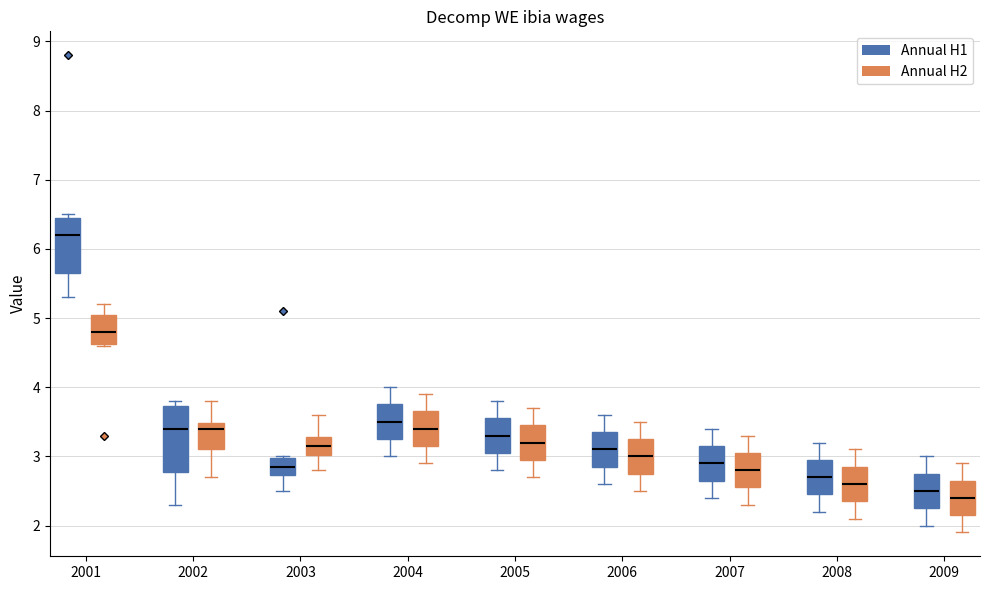

Reading left to right, read every box against the y-axis: the position of its median line, the range the box covers, and the ends of its whiskers. The values are not printed on the chart, so give them approximately, as read against the axis.

2001 (Annual H1): median 6.2, box 5.7 to 6.5, whiskers 5.3 to 6.5 (just above the box's upper edge)
2001 (Annual H2): median 4.8, box 4.6 to 5.1, whiskers 4.6 to 5.2
2002 (Annual H1): median 3.4, box 2.8 to 3.7, whiskers 2.3 to 3.8
2002 (Annual H2): median 3.4, box 3.1 to 3.5, whiskers 2.7 to 3.8
2003 (Annual H1): median 2.9, box 2.7 to 3.0, whiskers 2.5 to 3.0
2003 (Annual H2): median 3.2, box 3.0 to 3.3, whiskers 2.8 to 3.6
2004 (Annual H1): median 3.5, box 3.3 to 3.8, whiskers 3.0 to 4.0
2004 (Annual H2): median 3.4, box 3.2 to 3.7, whiskers 2.9 to 3.9
2005 (Annual H1): median 3.3, box 3.1 to 3.6, whiskers 2.8 to 3.8
2005 (Annual H2): median 3.2, box 3.0 to 3.5, whiskers 2.7 to 3.7
2006 (Annual H1): median 3.1, box 2.9 to 3.4, whiskers 2.6 to 3.6
2006 (Annual H2): median 3.0, box 2.8 to 3.3, whiskers 2.5 to 3.5
2007 (Annual H1): median 2.9, box 2.7 to 3.2, whiskers 2.4 to 3.4
2007 (Annual H2): median 2.8, box 2.6 to 3.1, whiskers 2.3 to 3.3
2008 (Annual H1): median 2.7, box 2.5 to 3.0, whiskers 2.2 to 3.2
2008 (Annual H2): median 2.6, box 2.4 to 2.9, whiskers 2.1 to 3.1
2009 (Annual H1): median 2.5, box 2.3 to 2.8, whiskers 2.0 to 3.0
2009 (Annual H2): median 2.4, box 2.2 to 2.7, whiskers 1.9 to 2.9